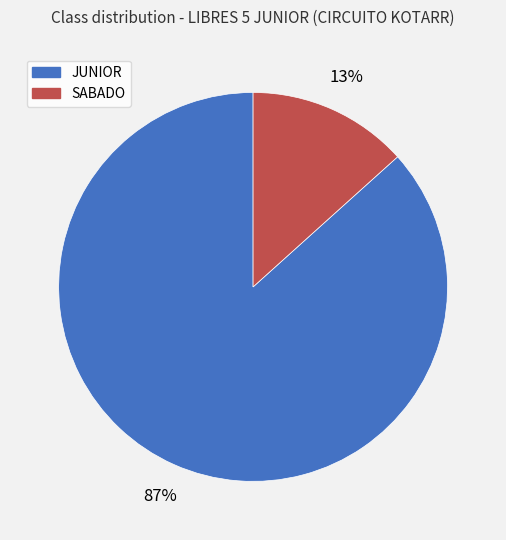

The SABADO slice represents 2% of the pie. True or false?

False